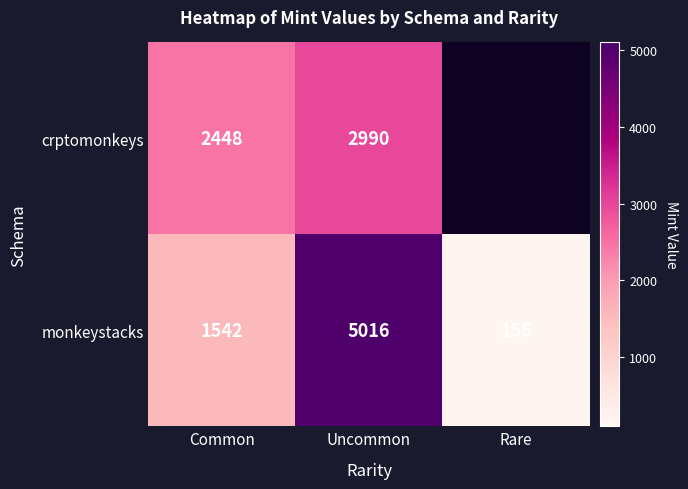

What is the greatest value displayed?

5016.0